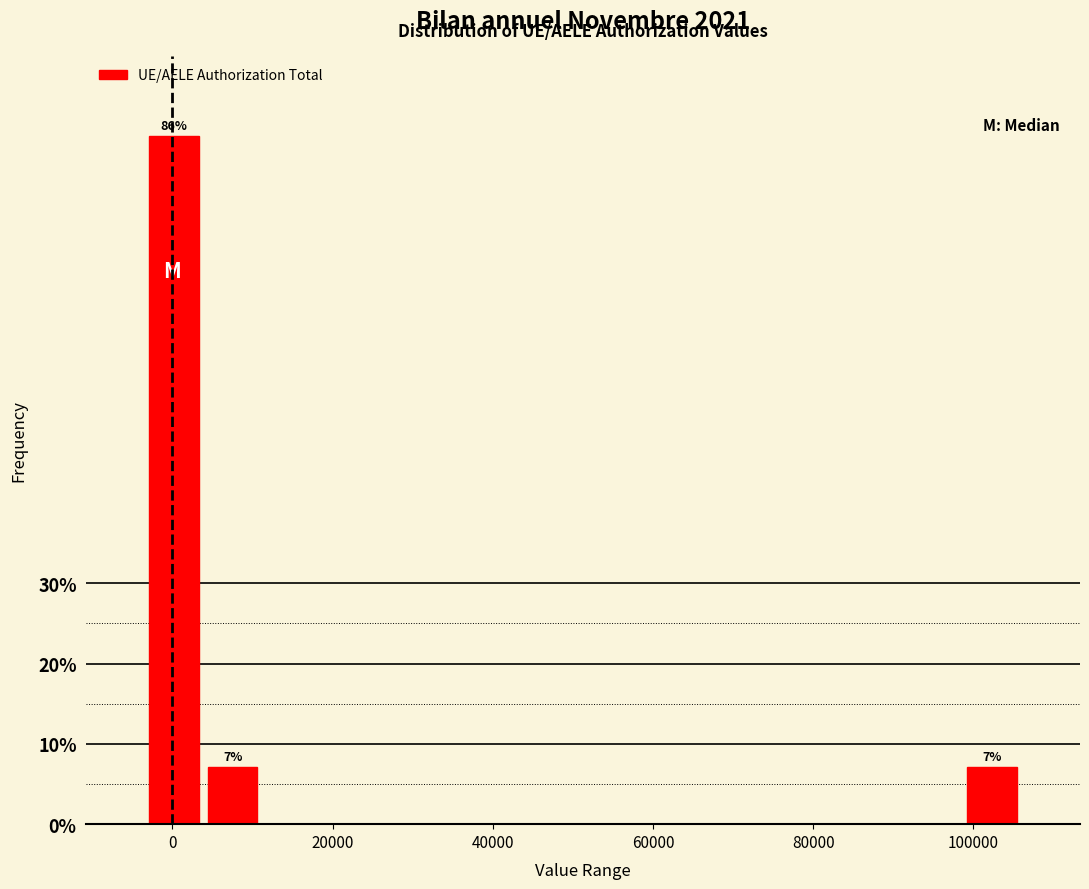

Read against the x-axis, roughly where is the centre of the tallest bar?

0